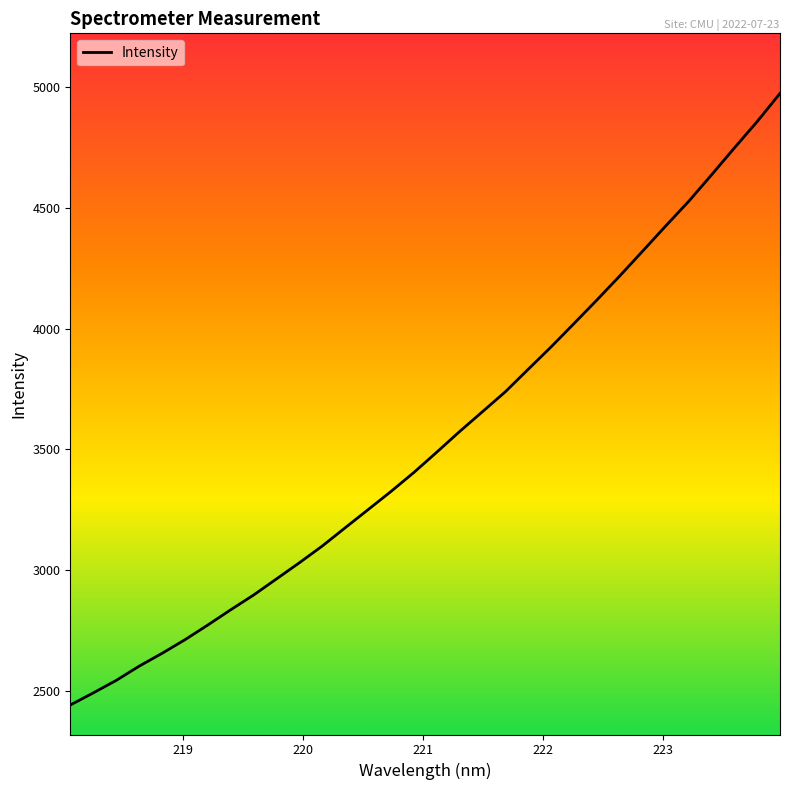

What is the maximum value shown in the chart?

4974.2